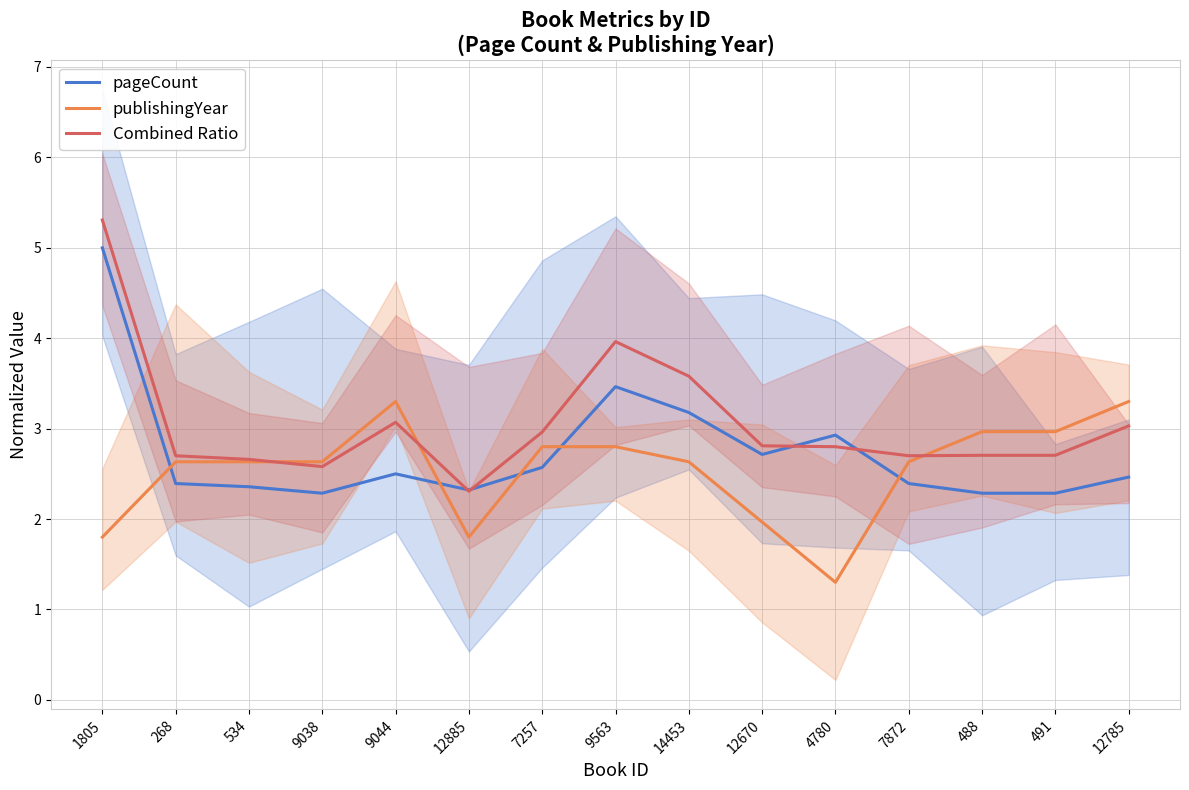

The Combined Ratio series shows 4.5 at 4780. True or false?

False